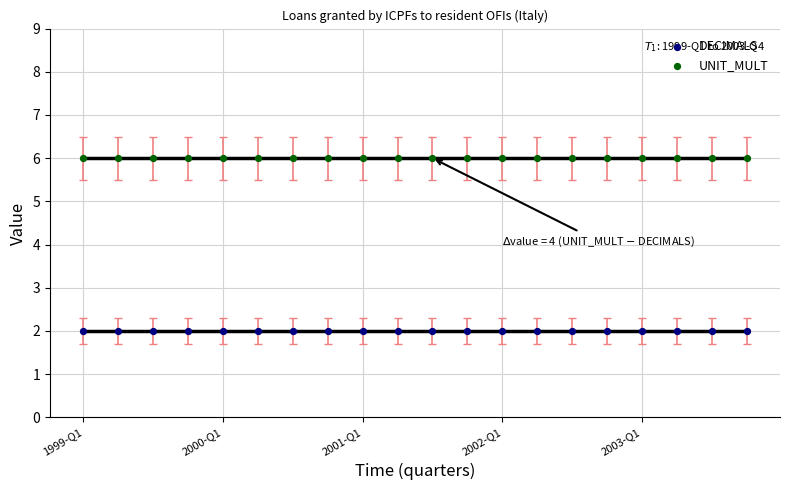

Which series contains the lowest Y value?

DECIMALS